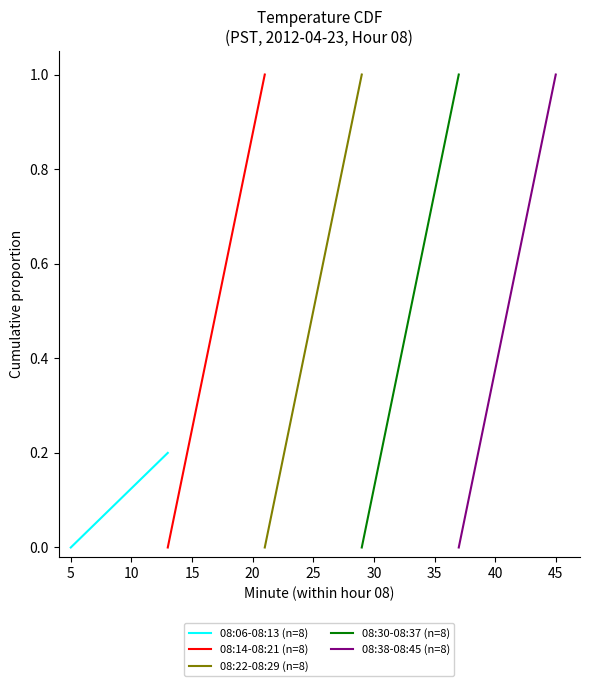

True or false: 08:30-08:37 (n=8) has more than 2 interior local peaks.

False